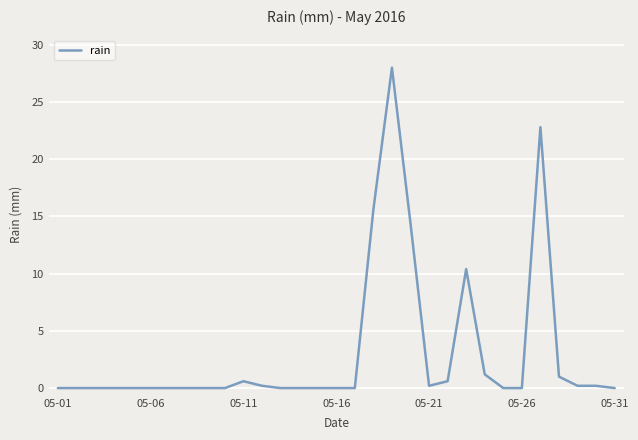

What is the difference between the maximum and minimum values?

28.0